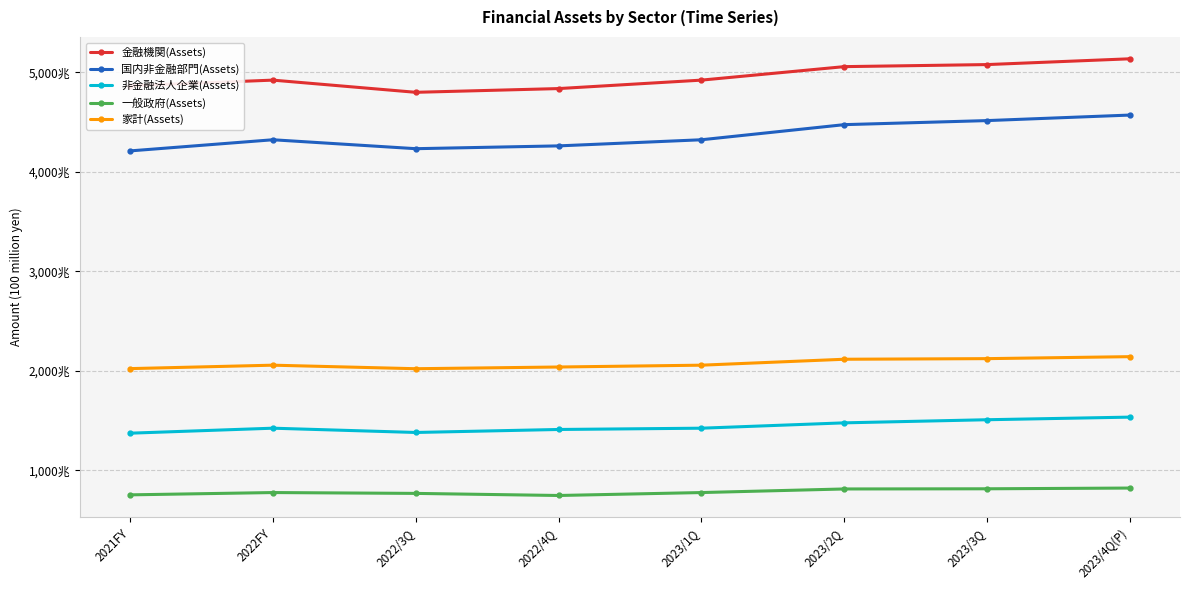

What is the total value across all series at 2022/3Q?

131968282